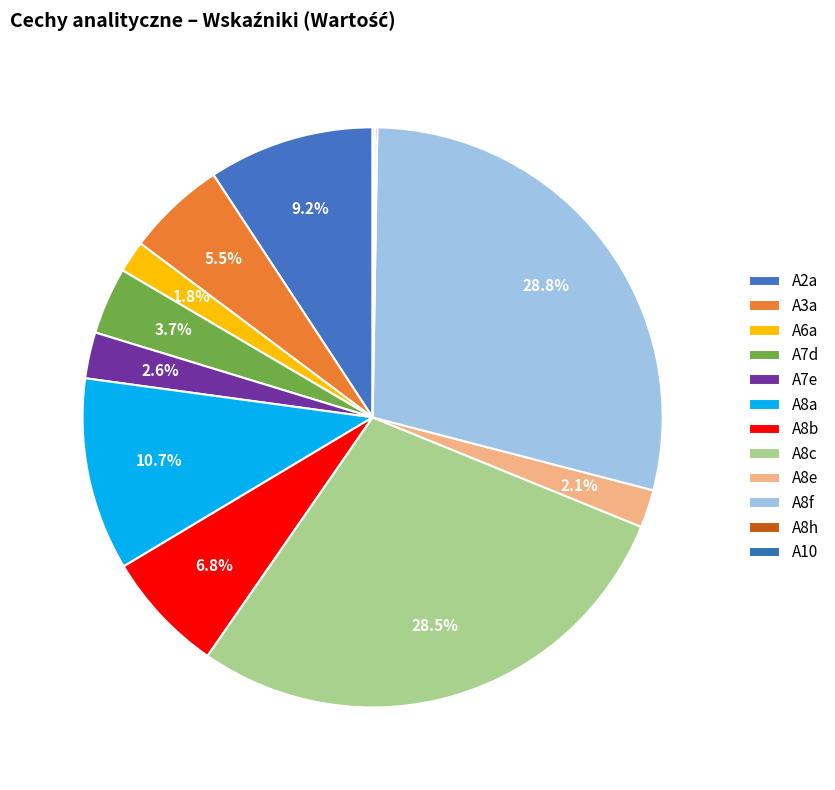

To the nearest percent, what is the average slice percentage?

8%